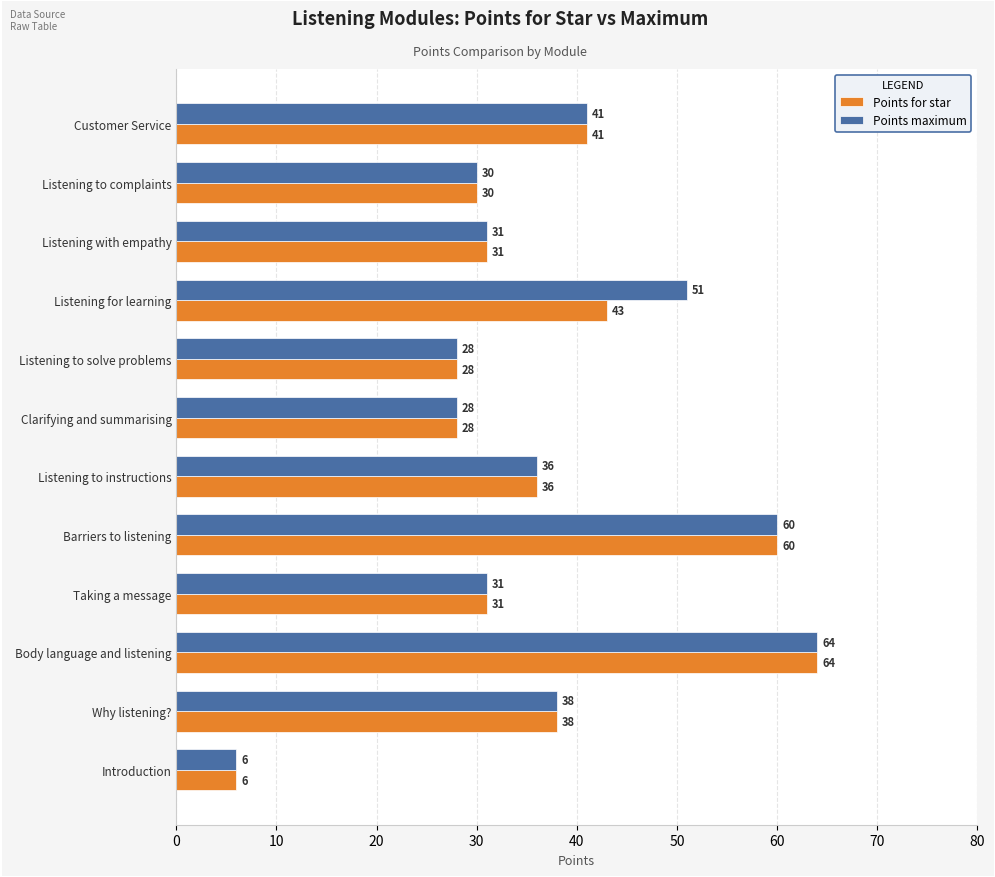

The value of Points for star at Why listening? is 38. True or false?

True